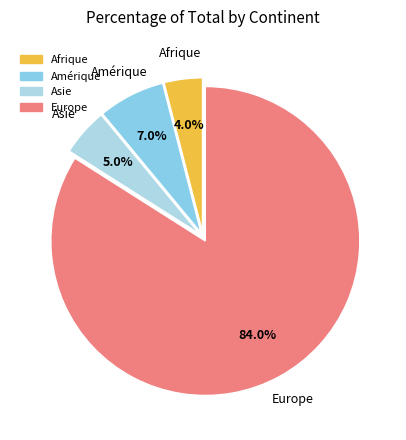

Which has a higher value, Afrique or Amérique?

Amérique